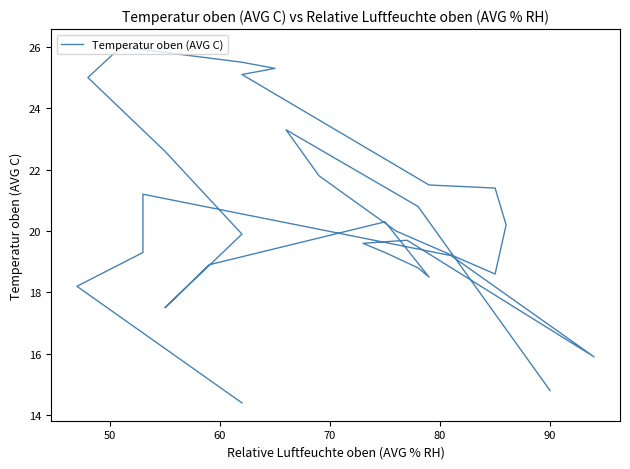

How many data points are above 20?

14